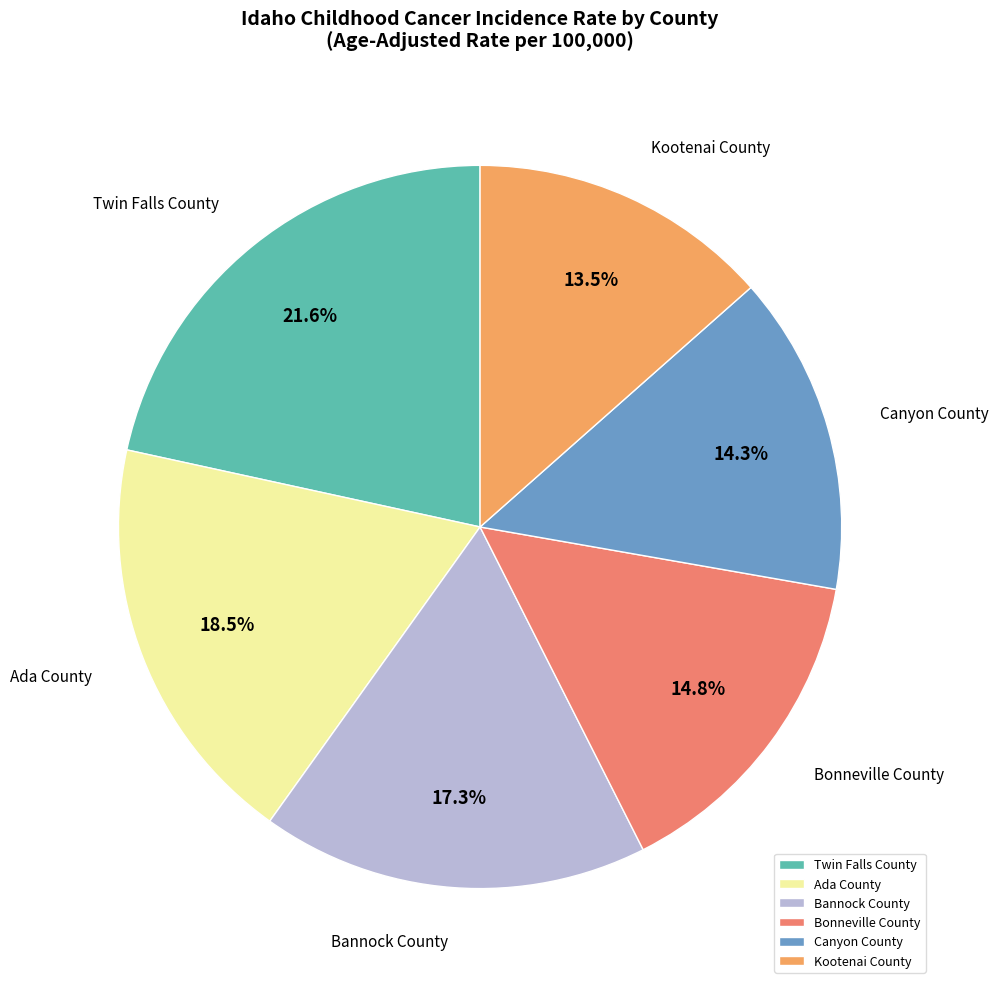

The Twin Falls County slice represents 27% of the pie. True or false?

False